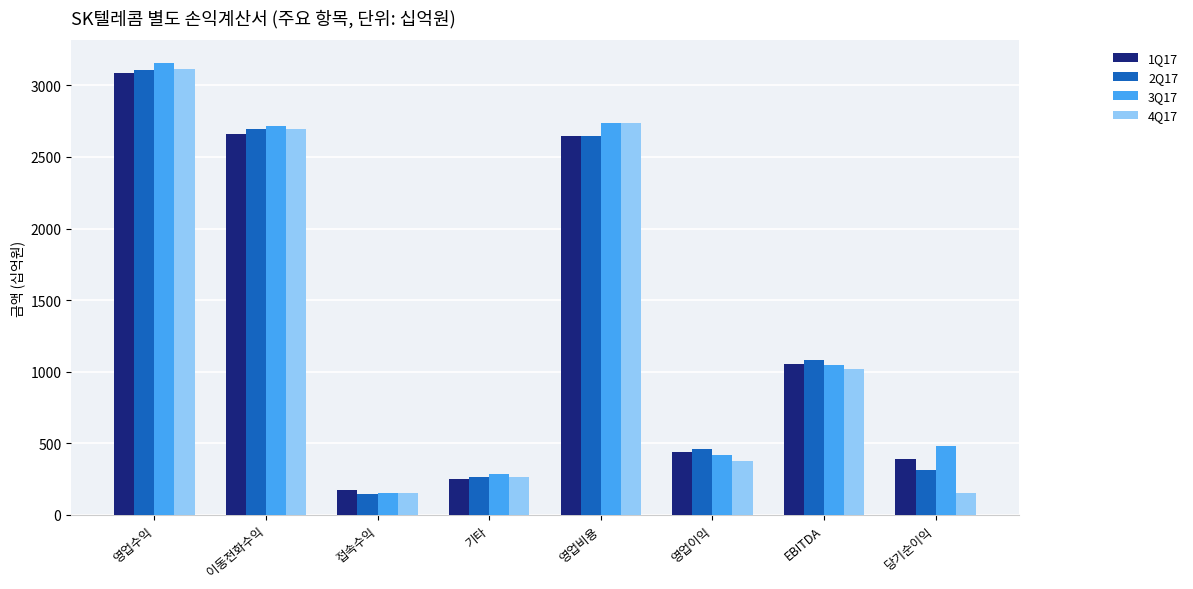

At which label is 3Q17 closest to 1653?

EBITDA